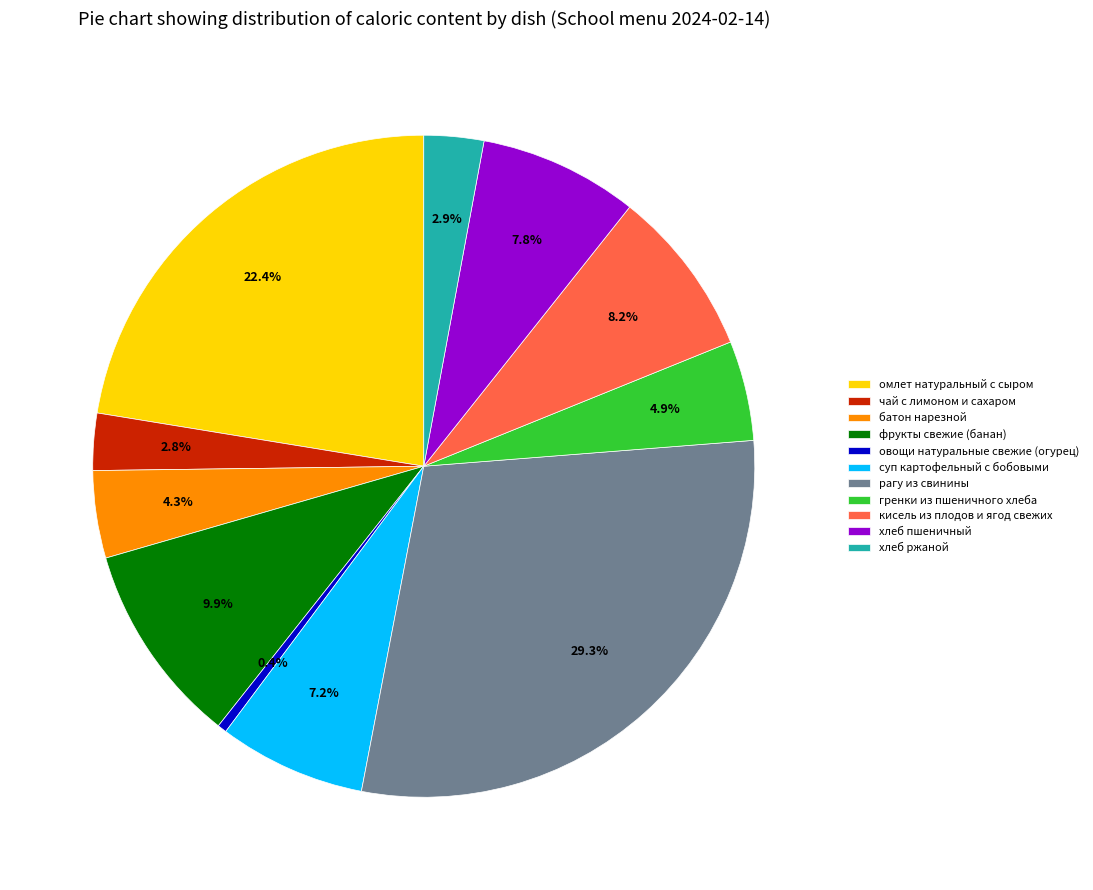

Which slice is the smallest?

овощи натуральные свежие (огурец)